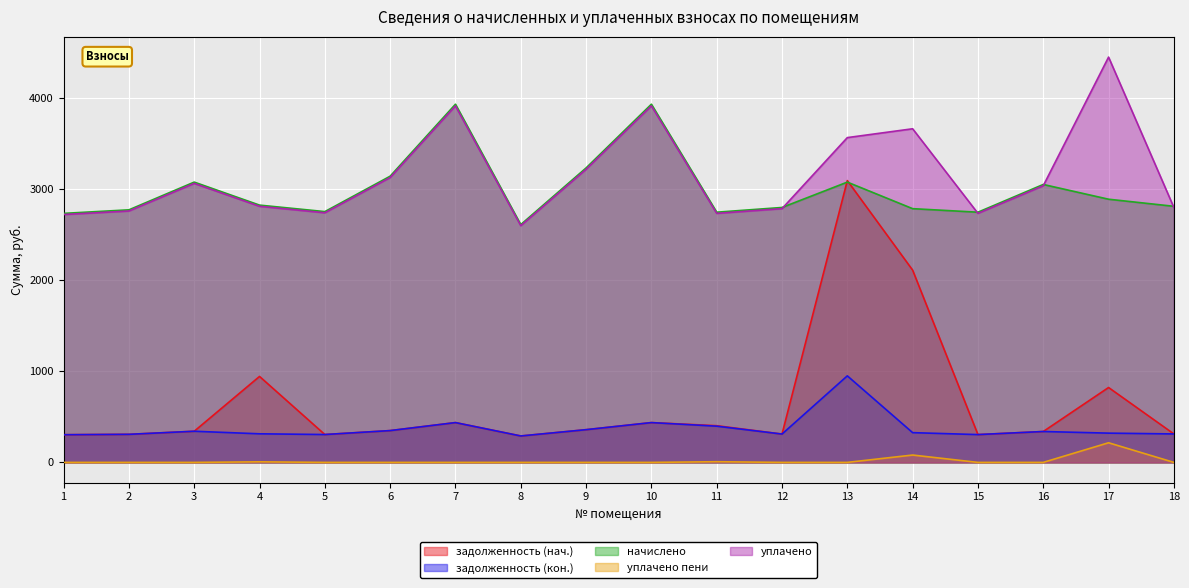

What value does the задолженность (кон.) series have at 11?

397.7